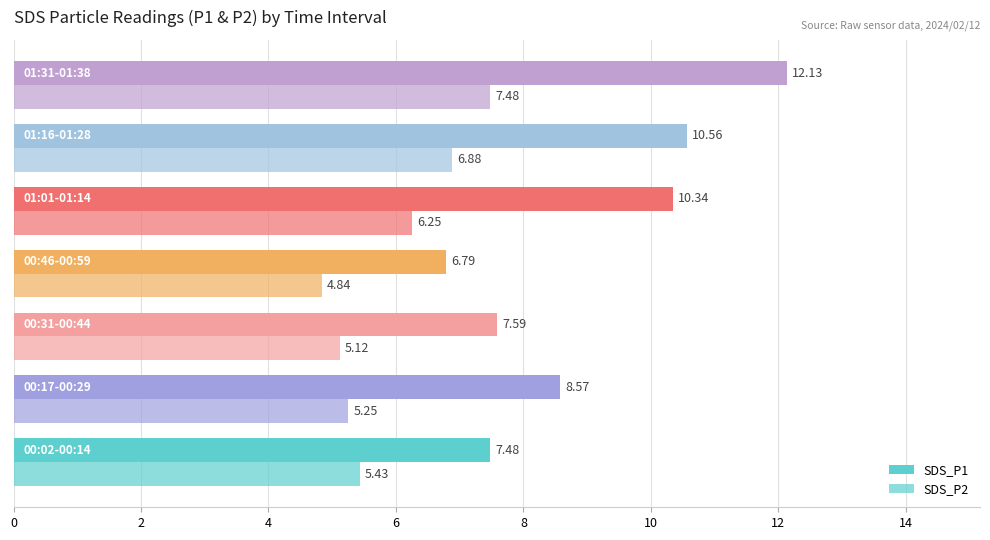

Rank the series by their average value, from lowest to highest.

SDS_P2, SDS_P1